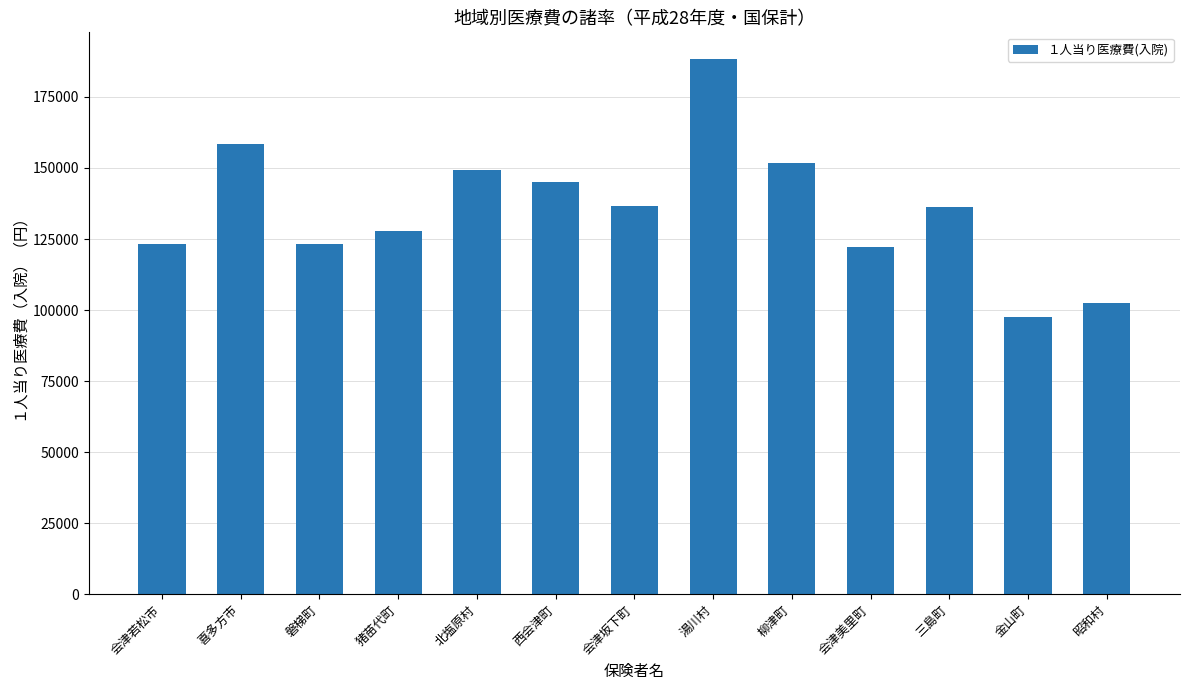

Is it true that the value at 会津坂下町 is 136572?

True